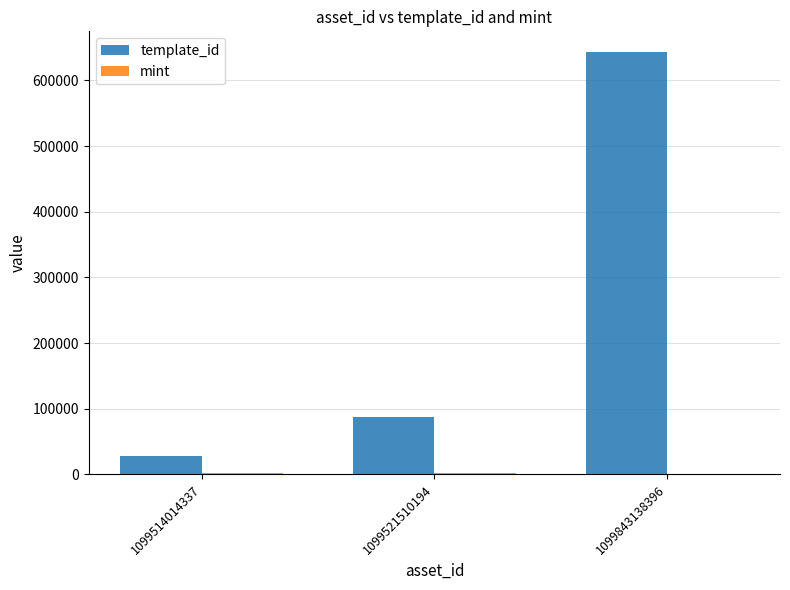

How many distinct data groups are displayed?

2